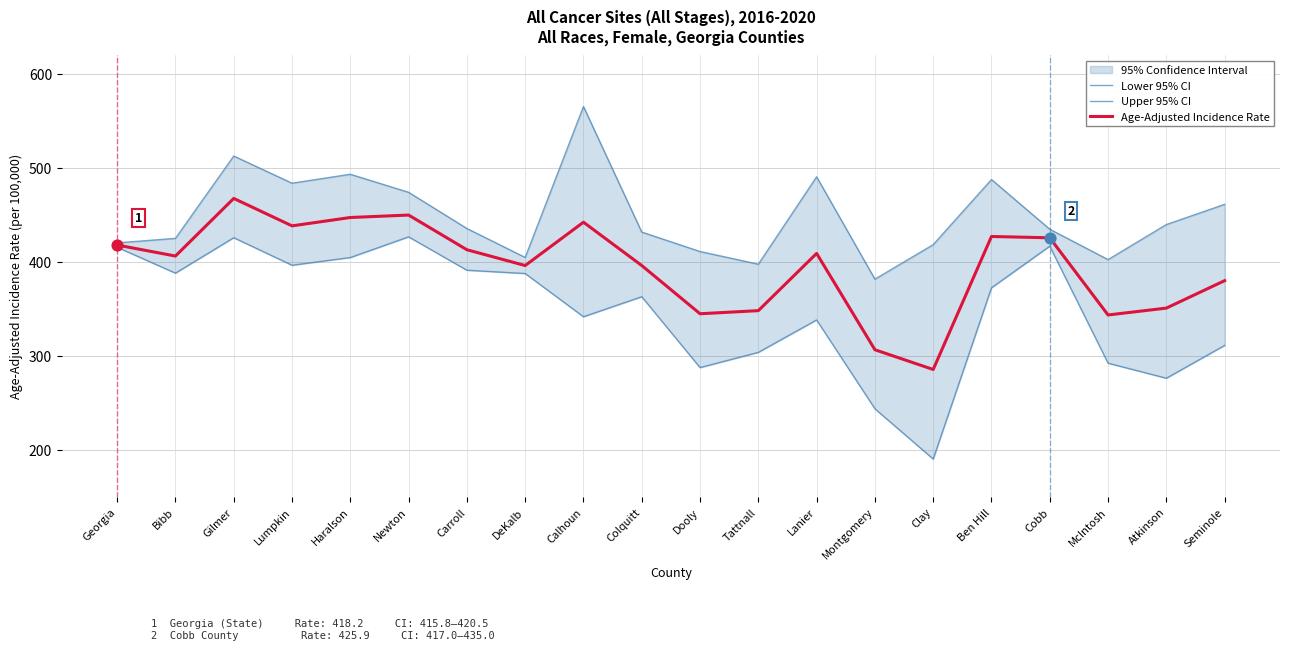

Which series reaches the minimum Y coordinate?

Lower 95% CI